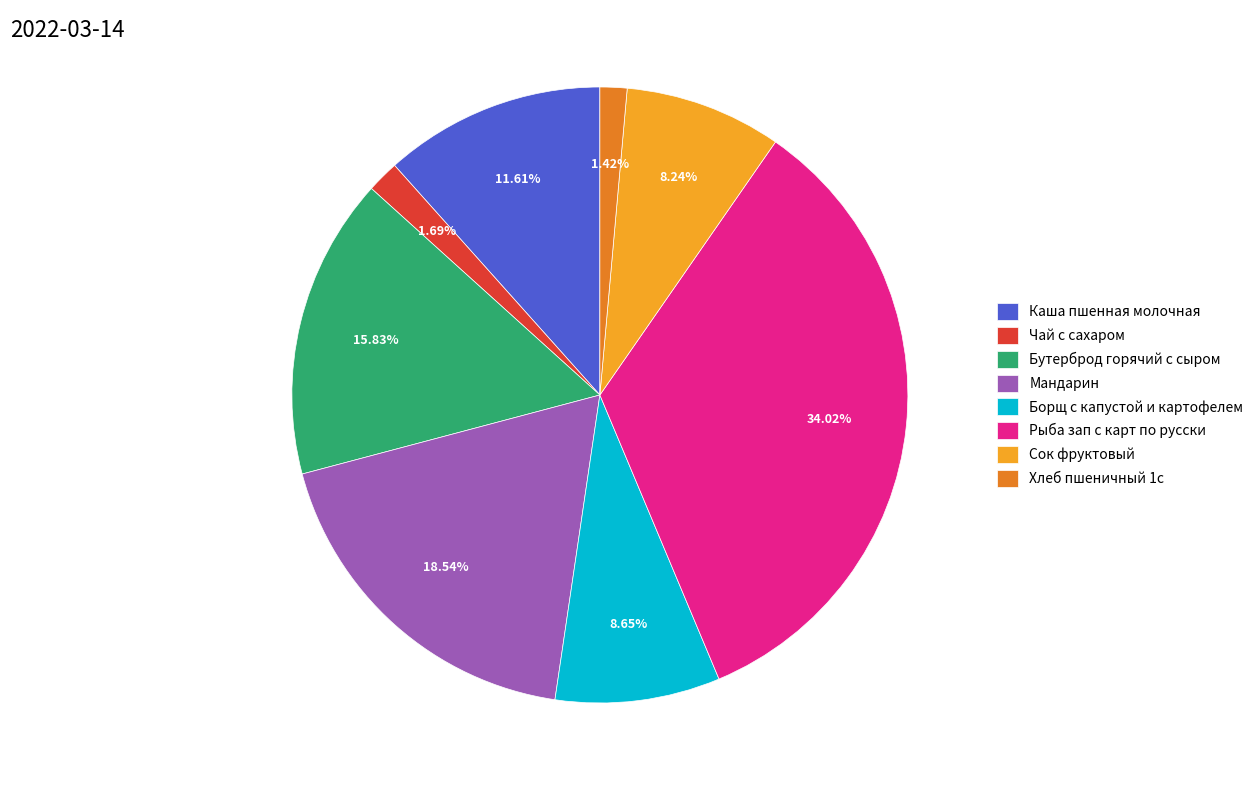

Is Каша пшенная молочная the majority of the pie?

No